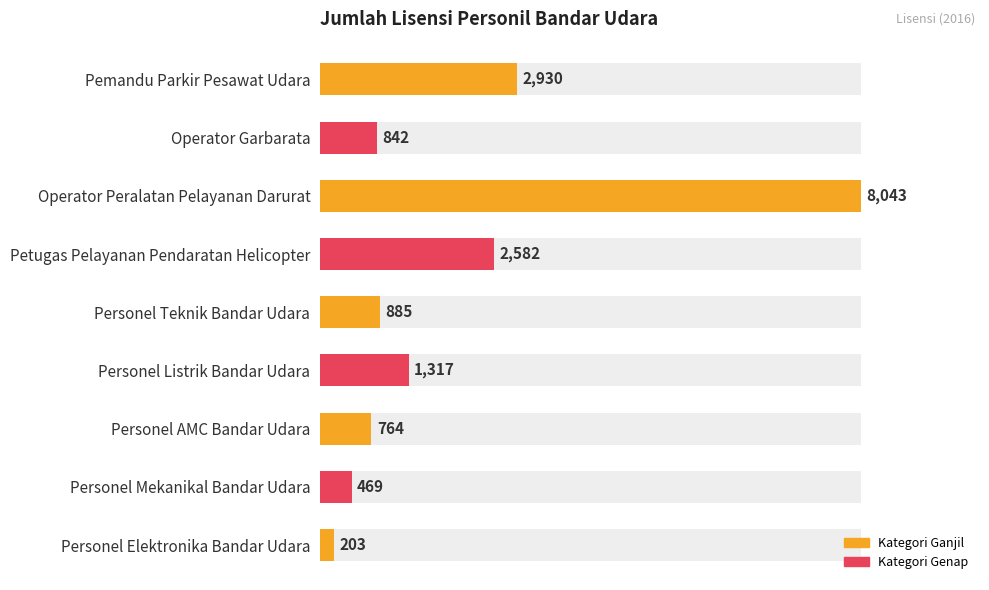

Between Personel Elektronika Bandar Udara and Operator Garbarata, which is larger?

Operator Garbarata